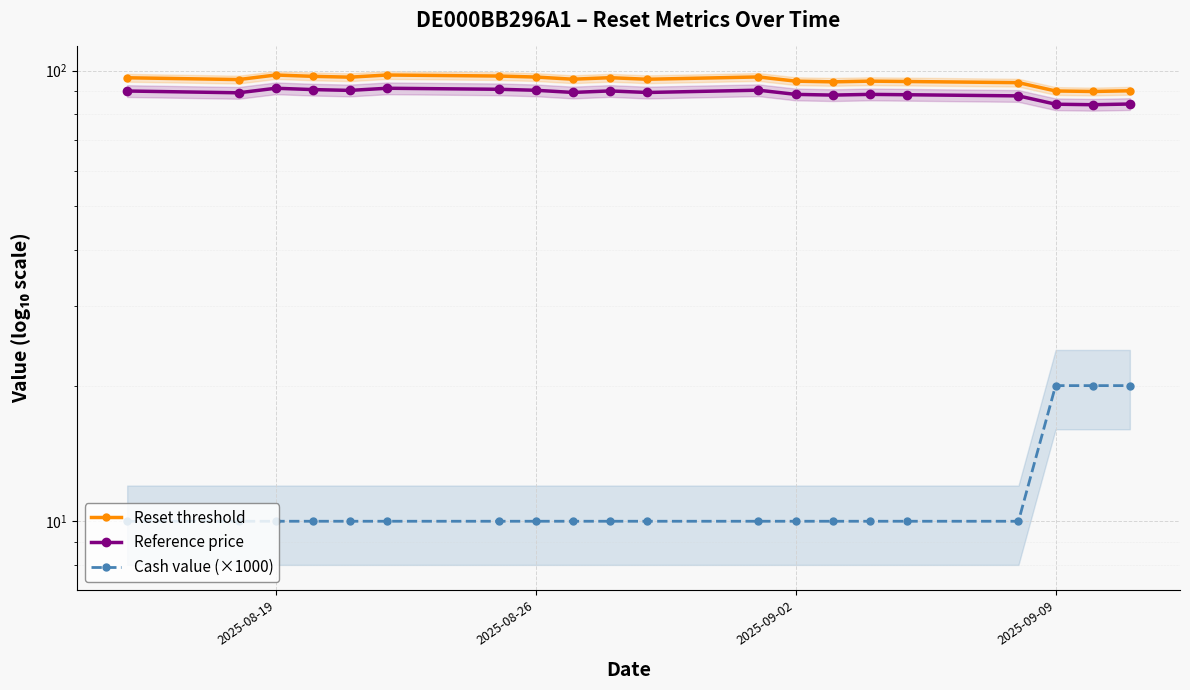

True or false: Reference price and Reset threshold cross at least once.

False